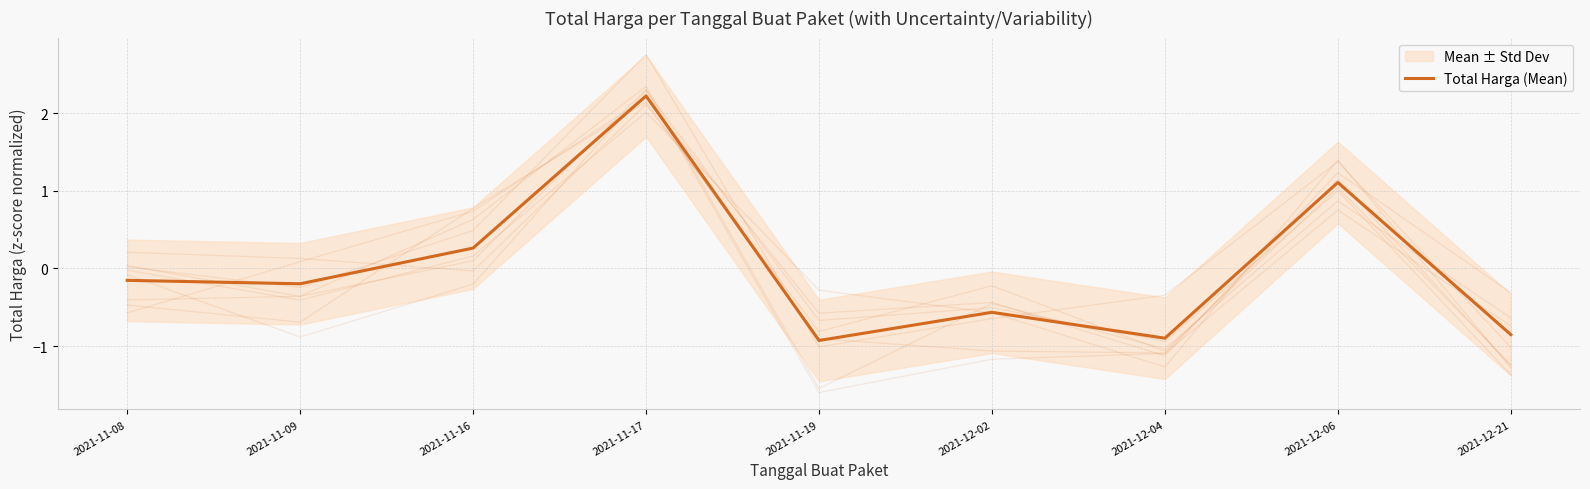

How many categories are shown in the chart?

9